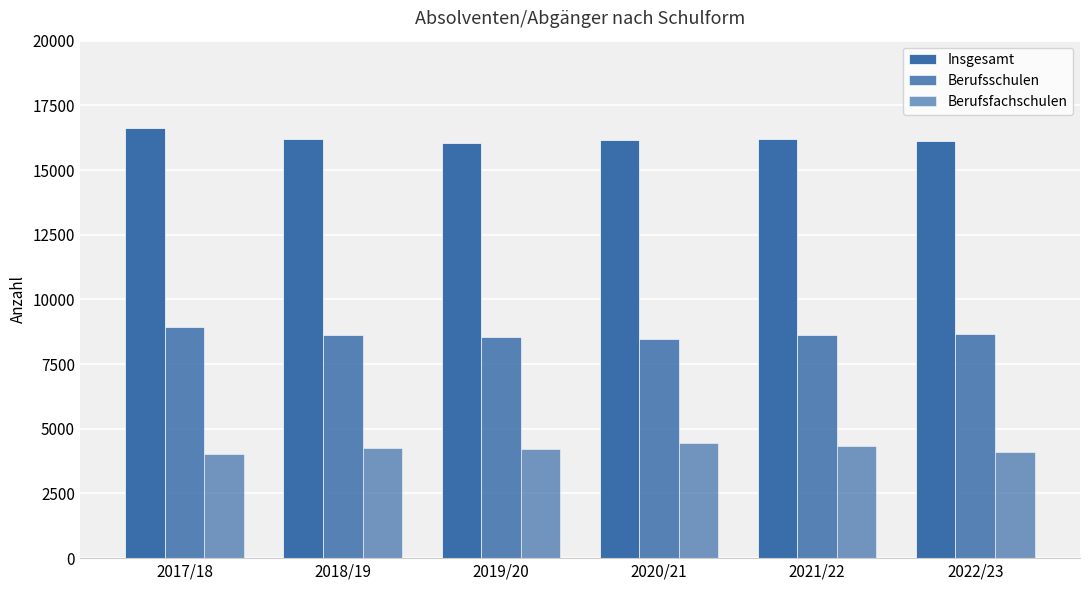

Does the chart contain stacked bars?

No